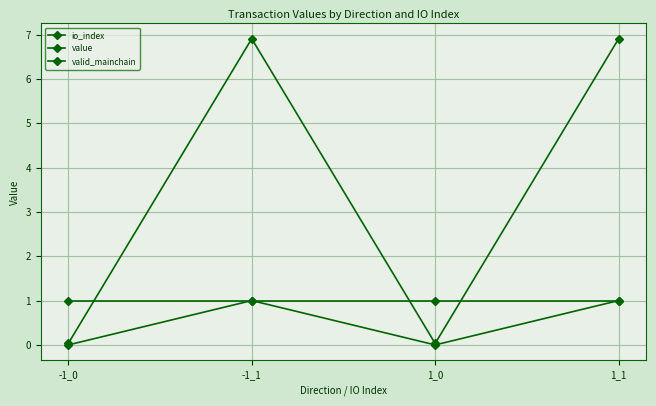

Which has a higher value, 1_1 or -1_1?

1_1